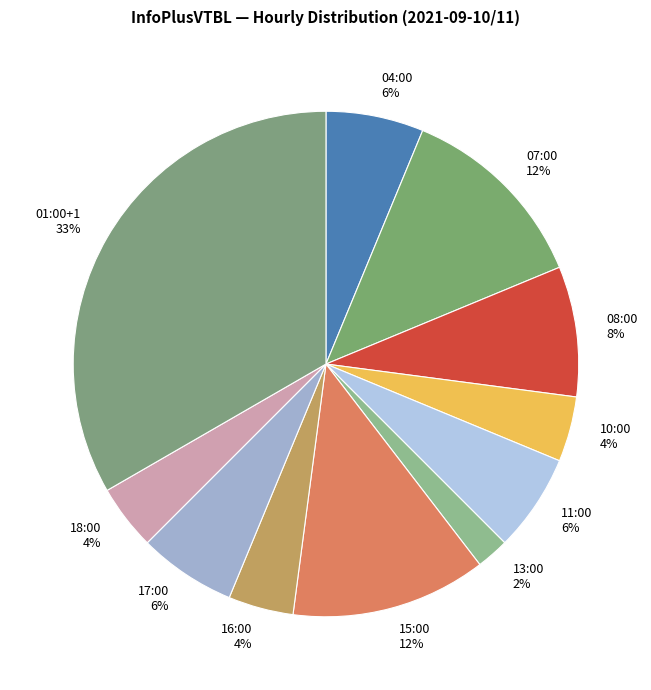

Which has a higher value, 10:00 or 08:00?

08:00